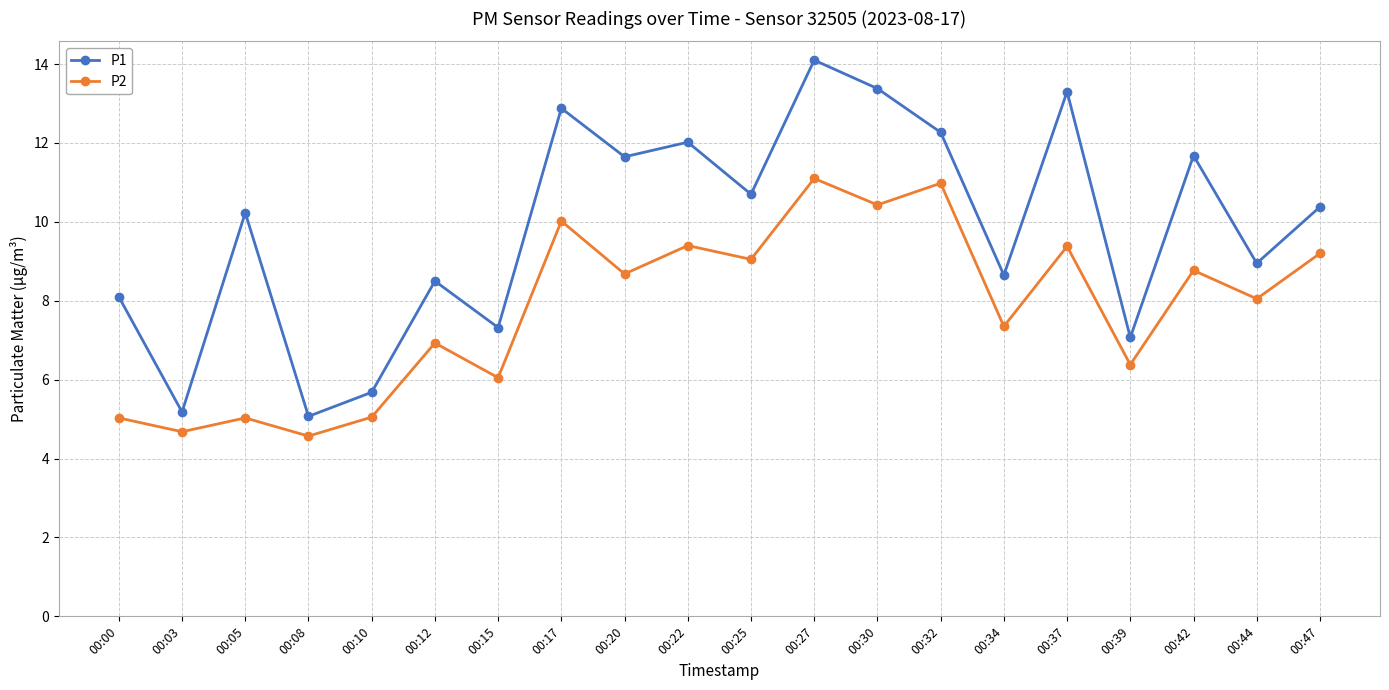

List the series in order of their overall mean, lowest first.

P2, P1